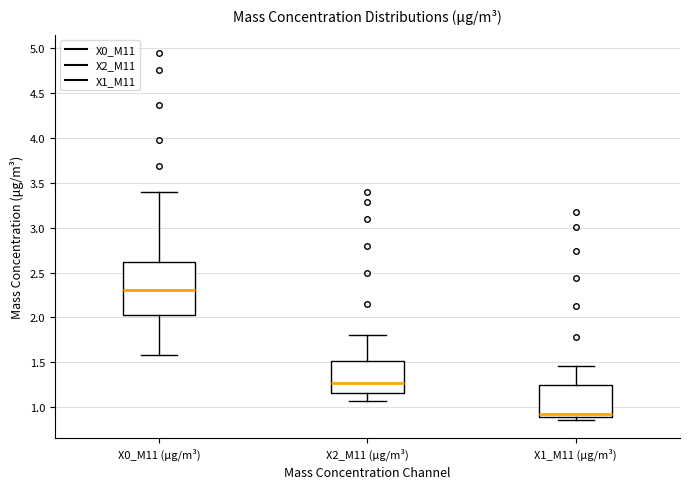

Reading left to right, transcribe this box plot: for each box, give where its median line is, the range the box spans, and where its two whiskers end, as read against the y-axis. The values are not printed on the chart, so give them approximately, as read against the axis.

X0_M11 (μg/m³): median 2.30, box 2.05 to 2.60, whiskers 1.60 to 3.40
X2_M11 (μg/m³): median 1.25, box 1.15 to 1.50, whiskers 1.05 to 1.80
X1_M11 (μg/m³): median 0.95, box 0.90 to 1.25, whiskers 0.85 to 1.45